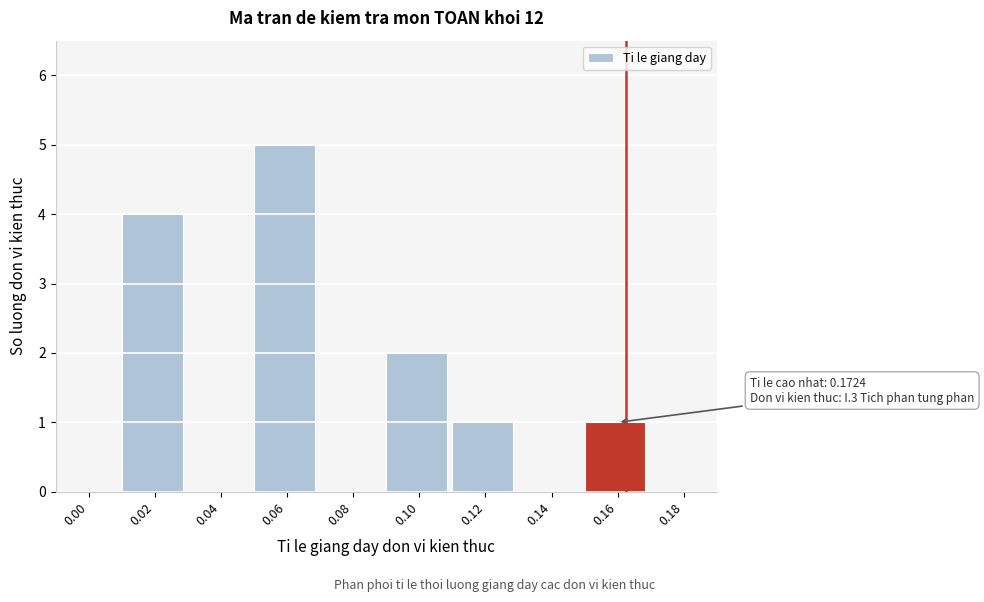

Reading left to right, what are all the values shown in this chart?

0.00=0	0.02=4	0.04=0	0.06=5	0.08=0	0.10=2	0.12=1	0.14=0	0.16=1	0.18=0